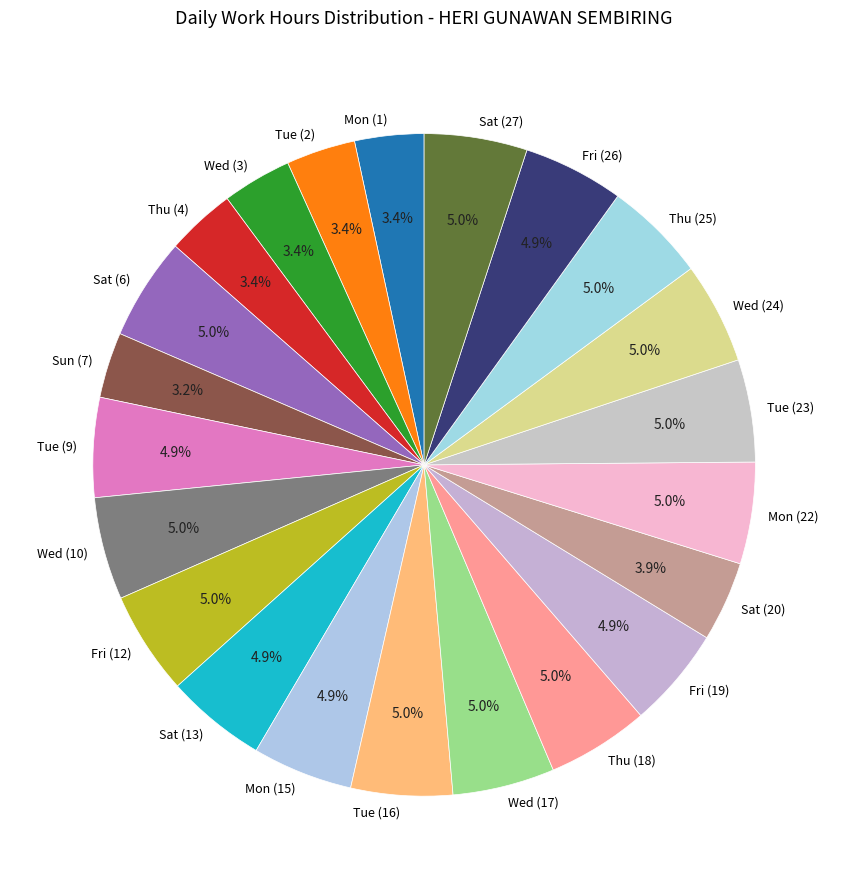

Between Sat (20) and Fri (19), which is larger?

Fri (19)